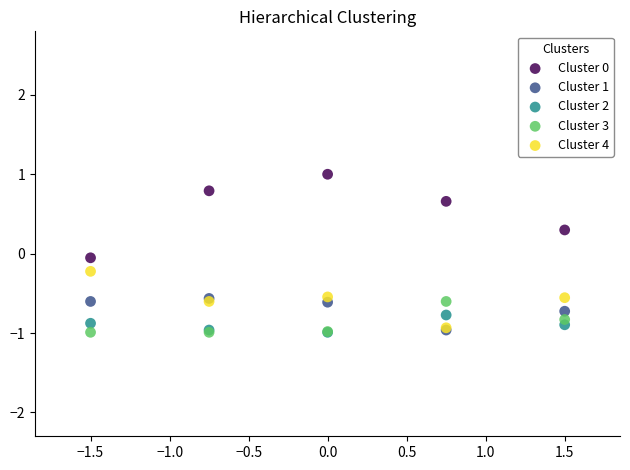

In the Cluster 3 series, what Y value is closest to 0?

-0.6